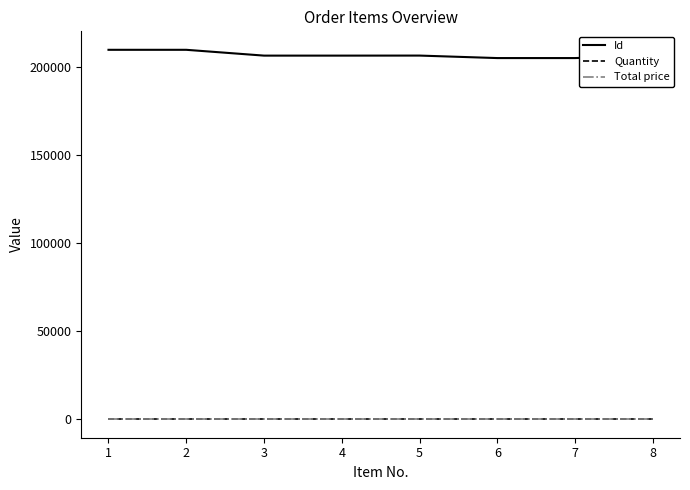

True or false: Id and Total price intersect in this chart.

False